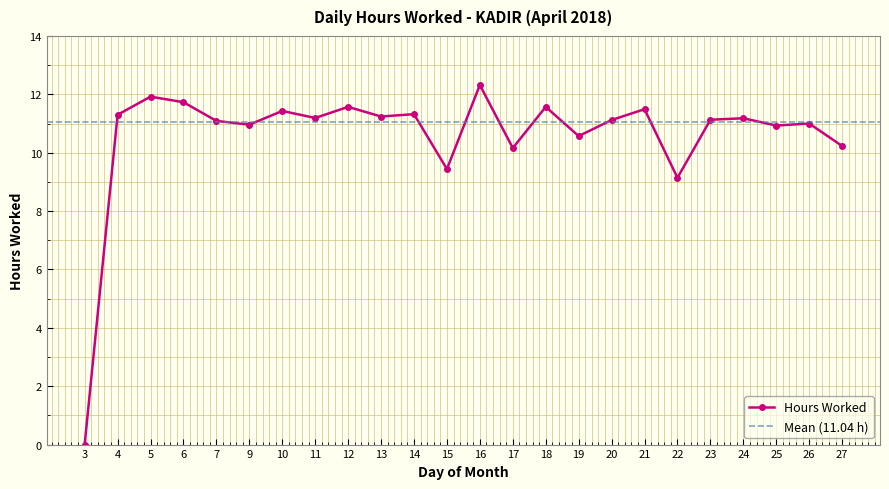

What is the greatest value displayed?

12.3